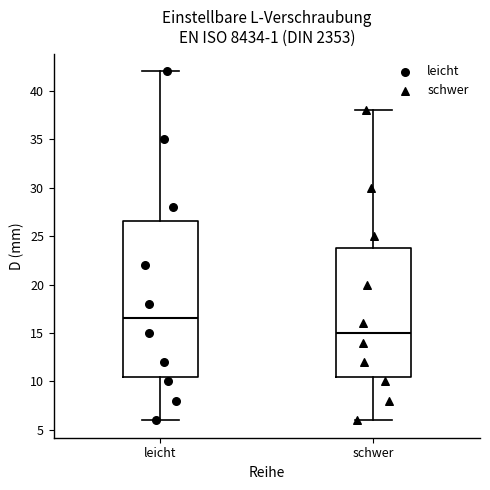

Which box's median line is the lowest?

schwer